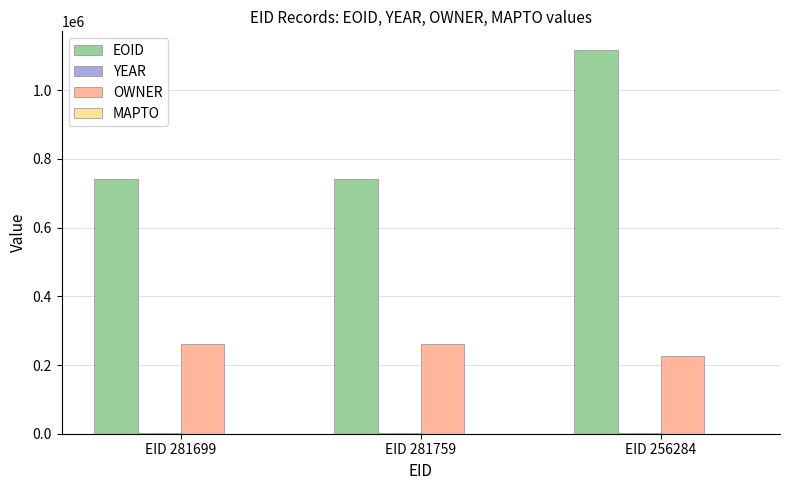

The OWNER series shows 350504 at EID 256284. True or false?

False